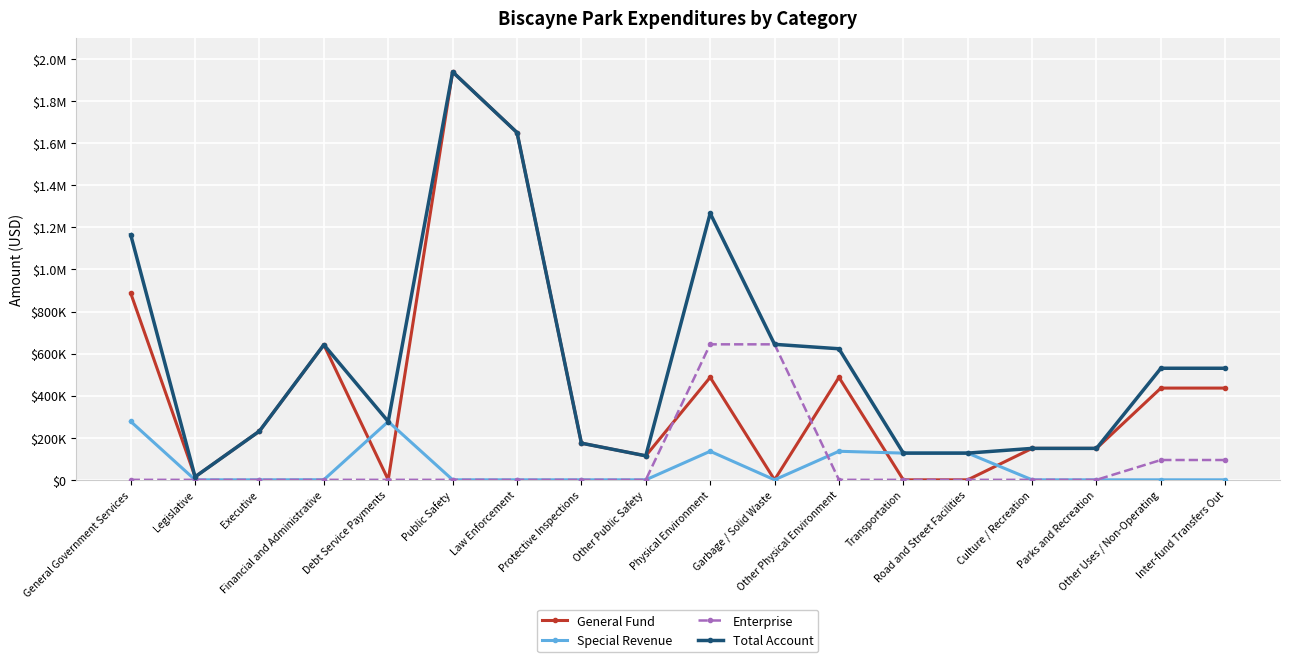

At which category does the chart reach its peak across all series?

Public Safety